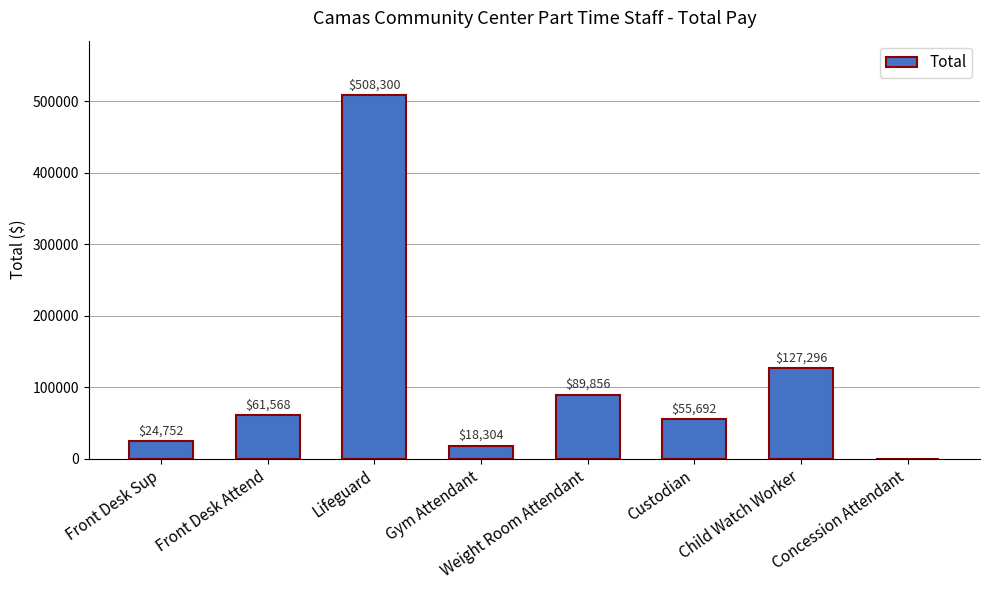

Reading right to left, extract all data points from this chart.

0	127296	55692	89856	18304	508300	61568	24752